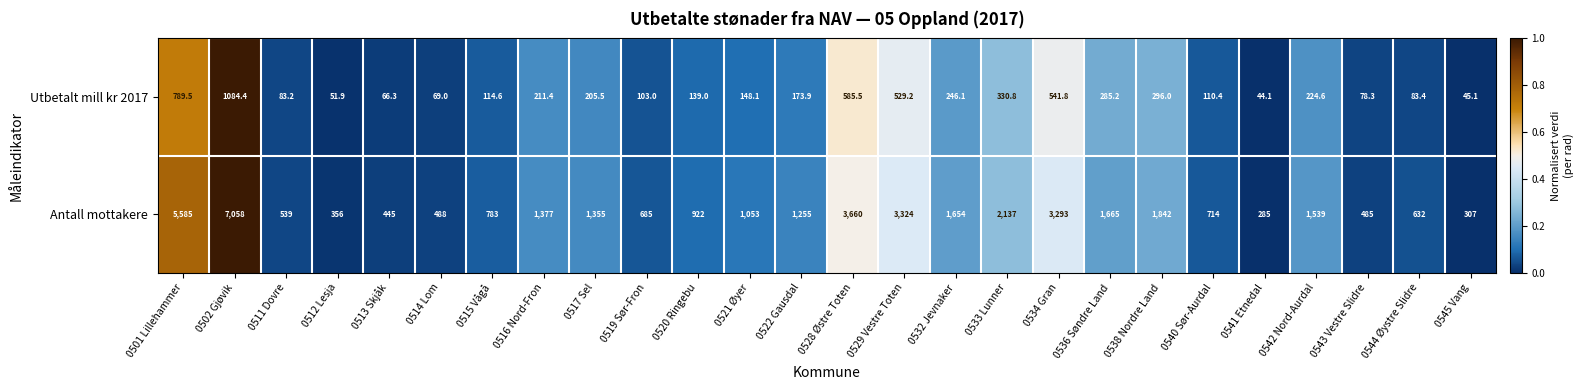

What is the sum of all Utbetalt mill kr 2017 values?

6640.3